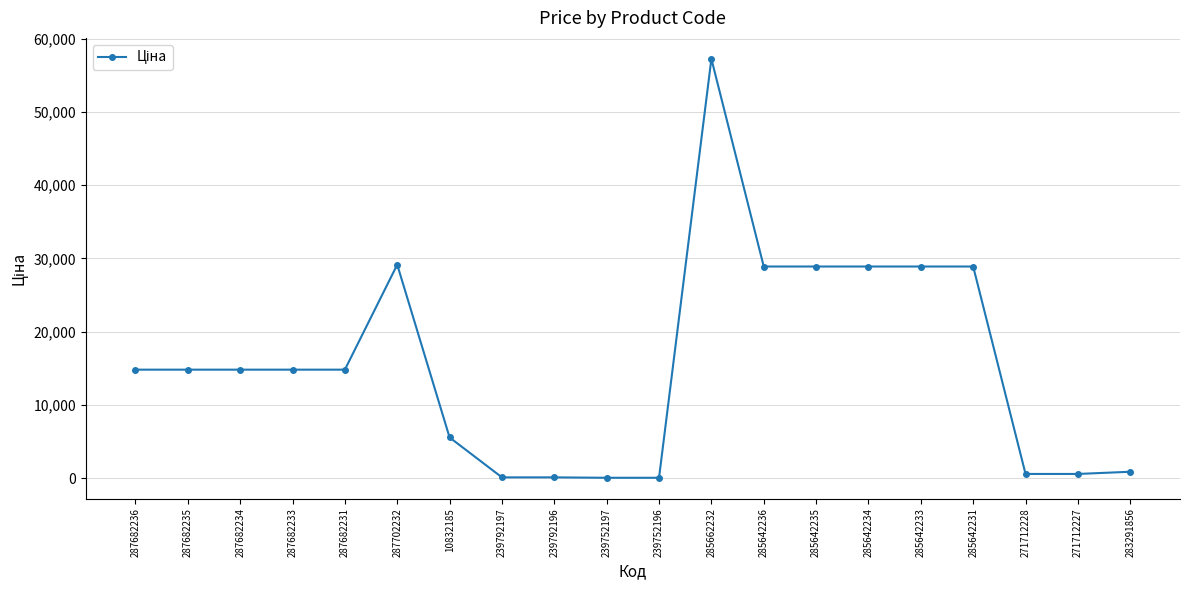

Which category has the highest value across all series?

285662232